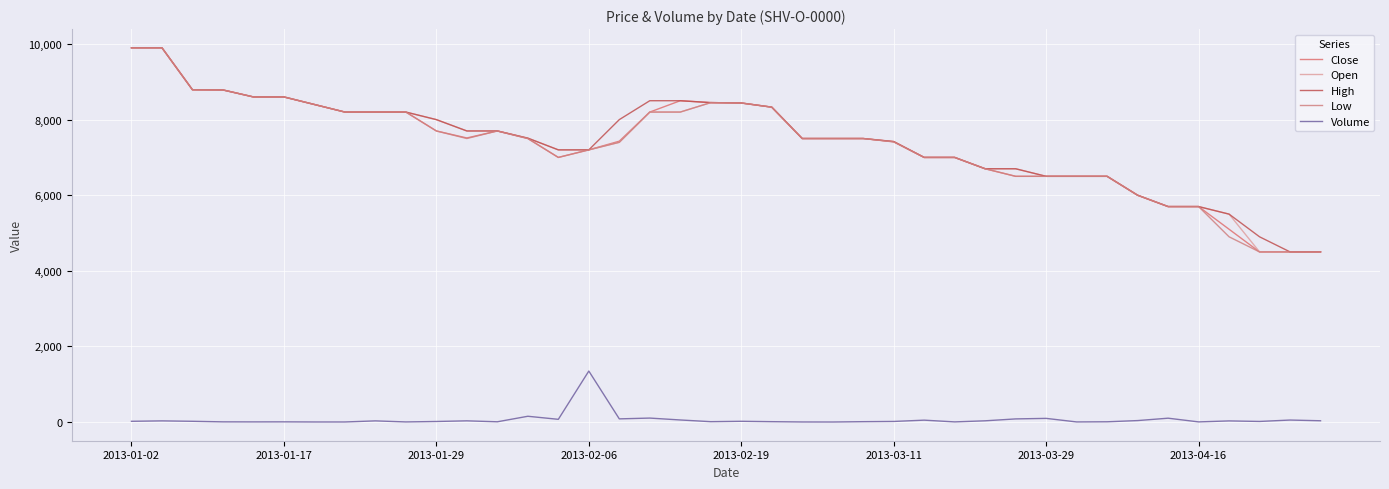

Reading left to right, what are all the values shown in this chart?

Close: 9900	9900	8790	8785	8600	8600	8400	8200	8200	8200	7700	7515	7700	7500	7000	7200	7430	8200	8500	8450	8440	8330	7500	7500	7500	7415	7000	7000	6700	6500	6500	6500	6500	6000	5700	5700	5100	4500	4501	4502
Open: 9900	9900	8790	8785	8600	8600	8400	8200	8200	8200	8000	7700	7700	7510	7200	7200	7400	8200	8200	8450	8440	8330	7500	7500	7500	7420	7000	7000	6700	6700	6500	6500	6500	6000	5700	5700	5500	4500	4501	4502
High: 9900	9900	8790	8785	8600	8600	8400	8200	8200	8200	8000	7700	7700	7510	7200	7200	8000	8500	8500	8450	8440	8330	7500	7500	7500	7420	7000	7000	6700	6700	6500	6500	6500	6000	5700	5700	5500	4900	4501	4502
Low: 9900	9900	8790	8785	8600	8600	8400	8200	8200	8200	7700	7500	7700	7500	7000	7200	7400	8200	8200	8450	8440	8330	7500	7500	7500	7410	7000	7000	6700	6500	6500	6500	6500	6000	5700	5700	4900	4500	4501	4502
Volume: 20	31	20	5	4	5	2	2	31	3	15	32	7	153	72	1349	84	105	55	10	20	10	2	1	10	16	50	4	33	83	97	3	7	39	102	4	30	16	53	34